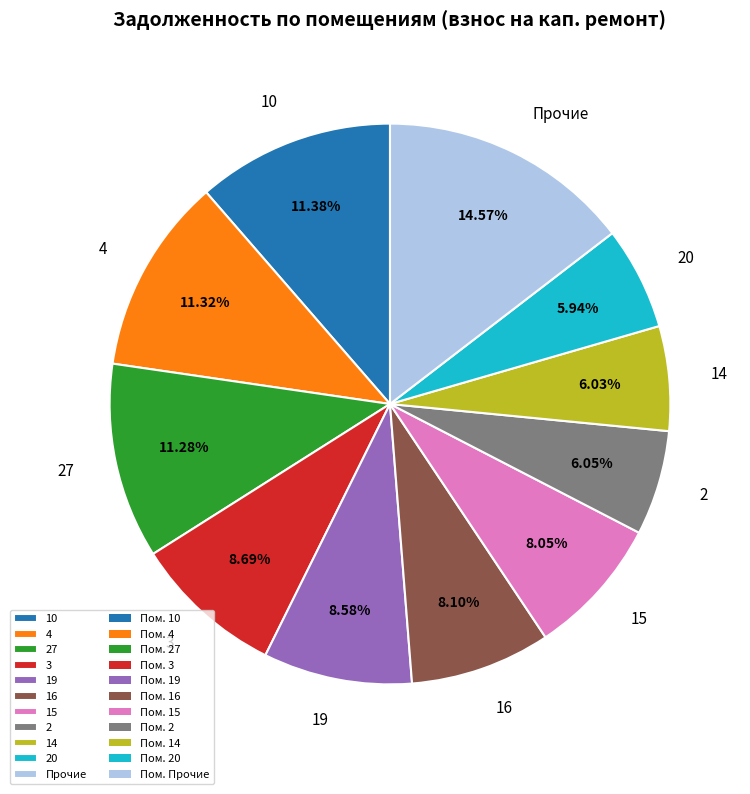

To the nearest percent, what portion does 3 represent?

9%